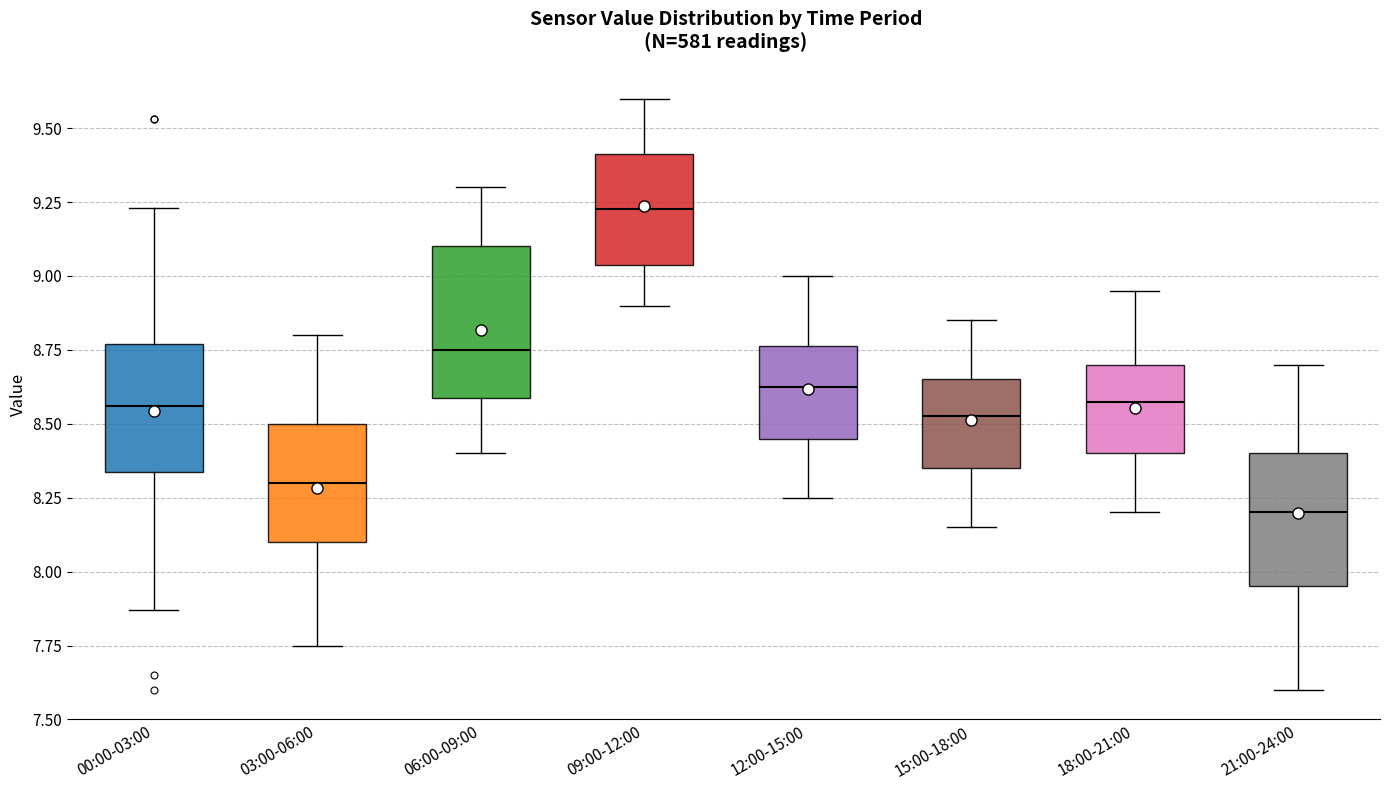

Which box is the tallest, from its lower edge to its upper edge?

06:00-09:00